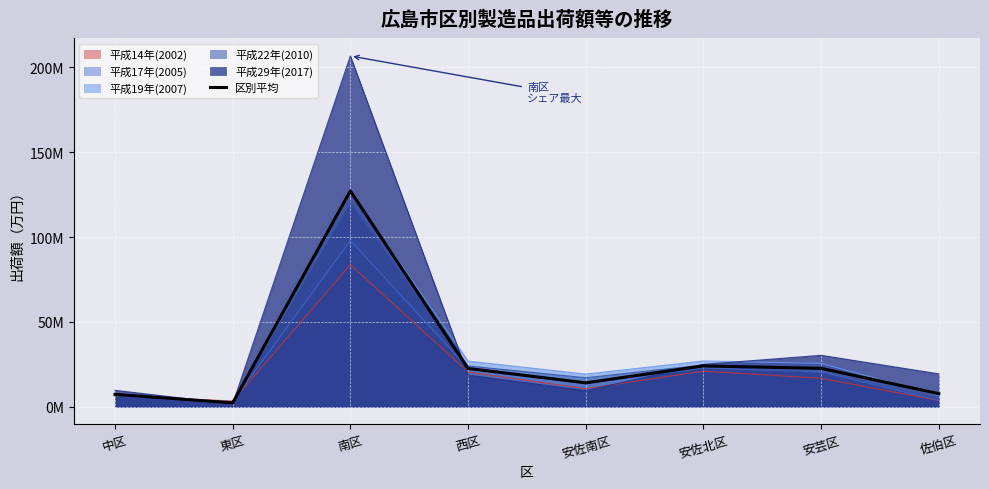

Reading left to right, what are all the values shown in this chart?

中区=7272068.2	東区=2211816.4	南区=127193246.2	西区=22534213.2	安佐南区=14058790.4	安佐北区=24059112.2	安芸区=22601592.2	佐伯区=7668513.6